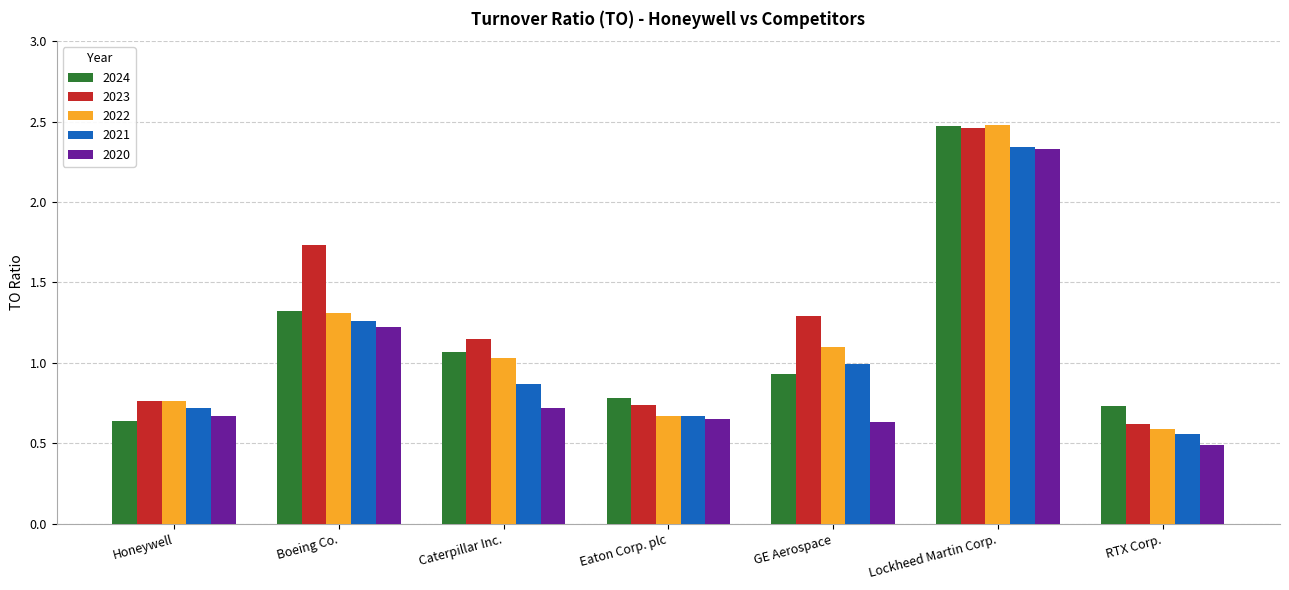

What is the sum of the 2021 values at GE Aerospace and RTX Corp.?

1.6